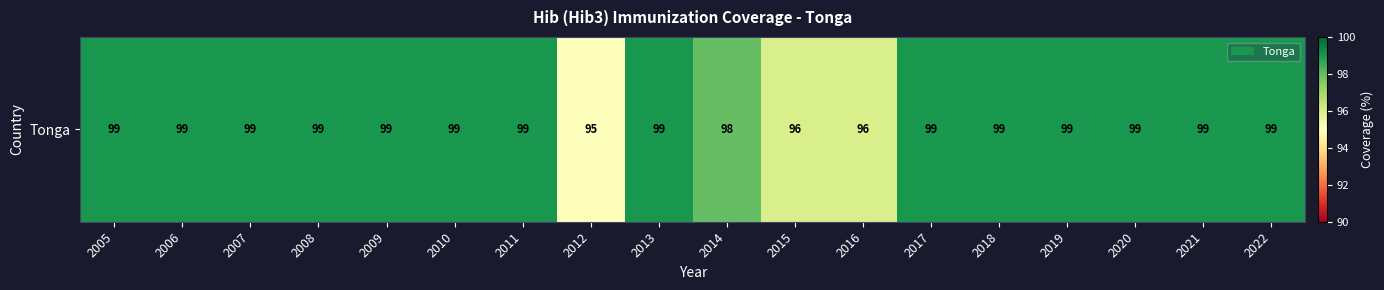

Approximately how many times larger is the value at 2018 compared to 2017?

1.0